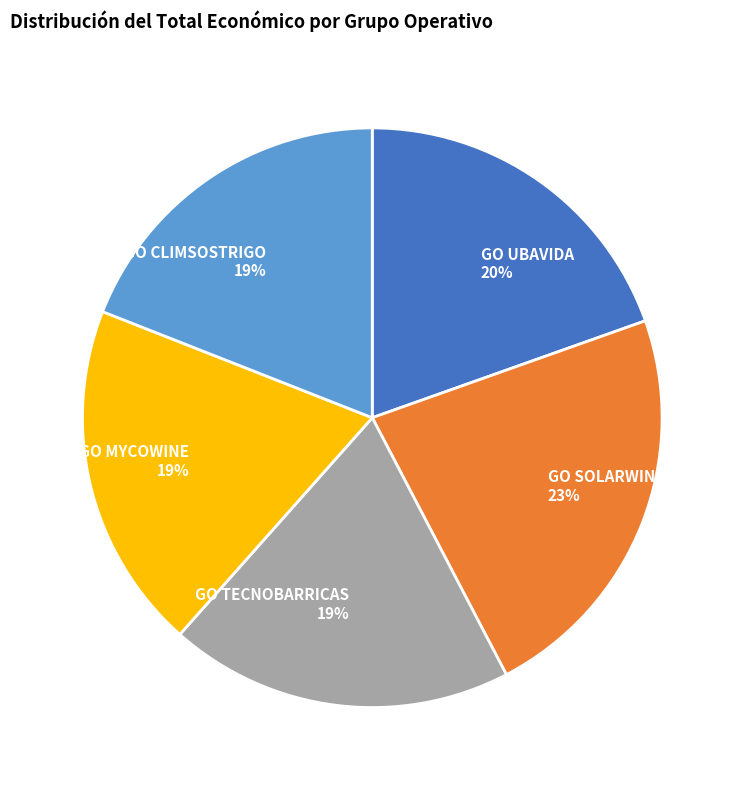

To the nearest percent, what portion does GO CLIMSOSTRIGO represent?

19%